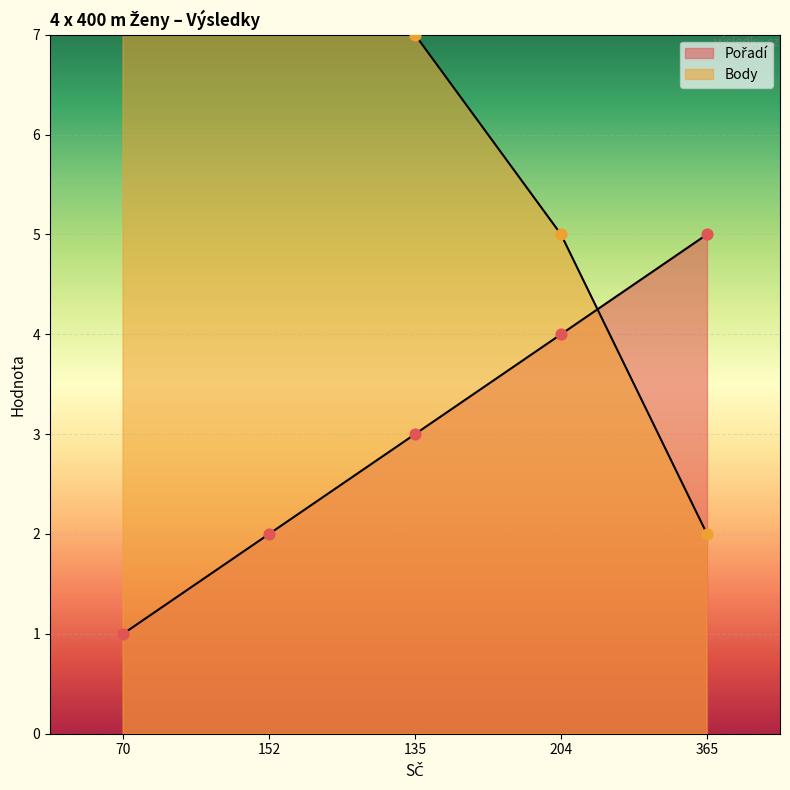

At which category is the sum across all series the highest?

70